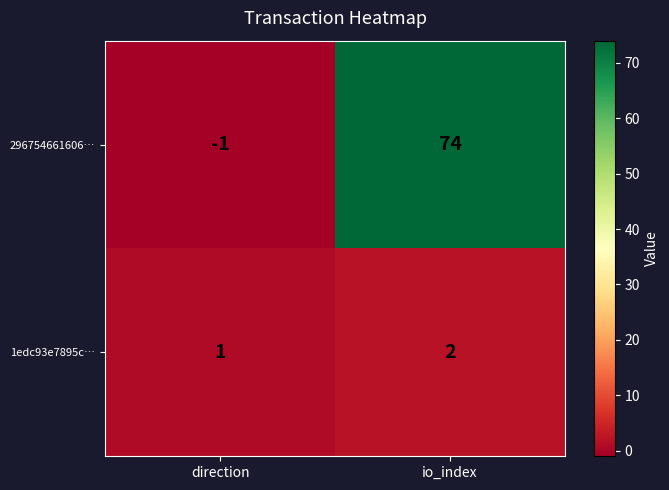

Which label corresponds to the smallest value in the chart?

direction